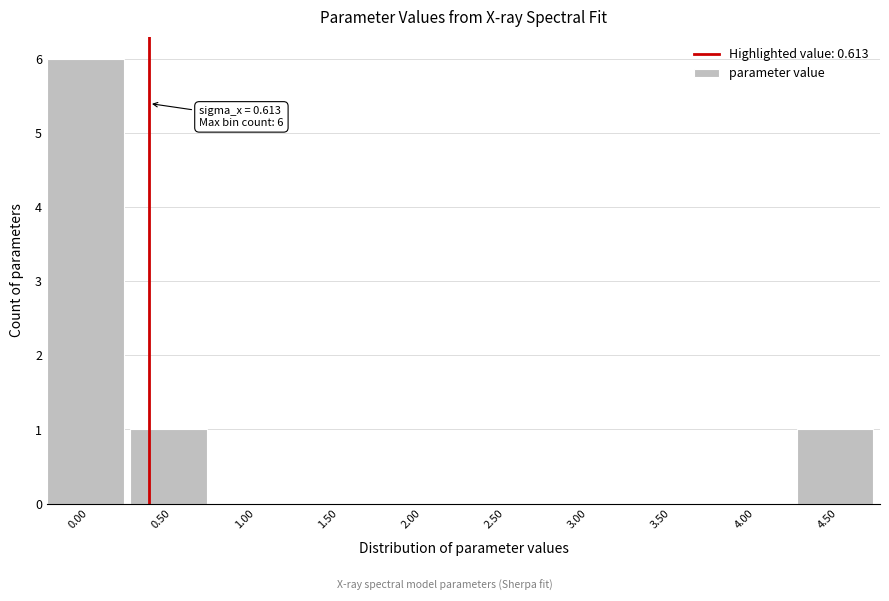

Reading left to right, what are all the values shown in this chart?

0.00=6	0.50=1	1.00=0	1.50=0	2.00=0	2.50=0	3.00=0	3.50=0	4.00=0	4.50=1